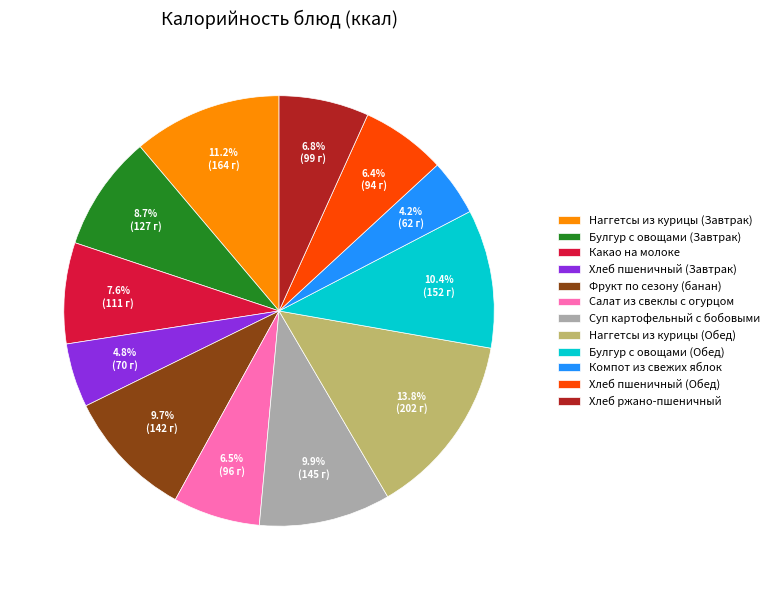

Which slice is the smallest?

Компот из свежих яблок